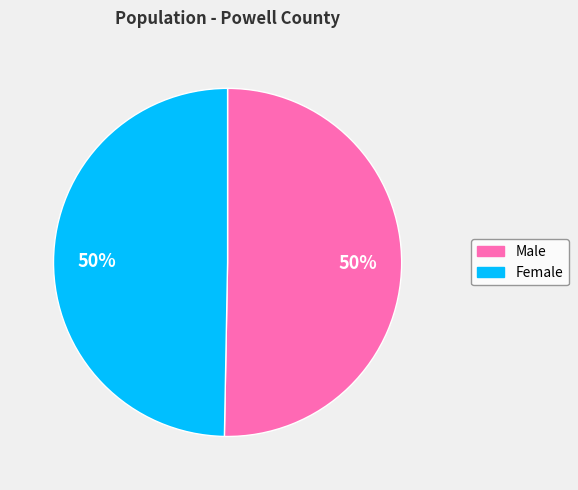

What is the ratio of the value at Female to the value at Male?

1.0